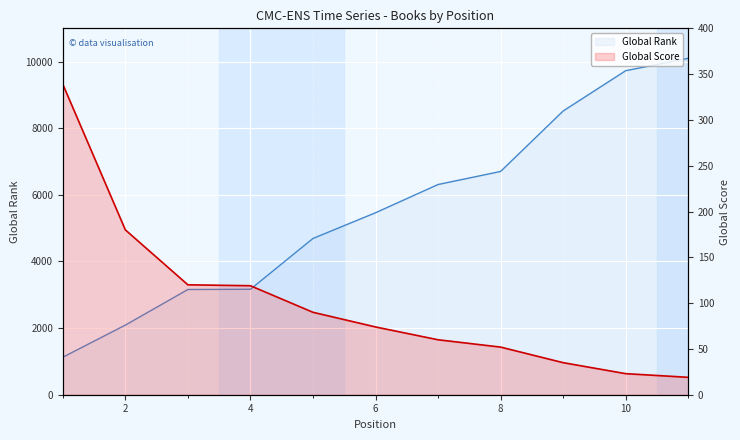

How many values in the Global Score series are below 74?

5